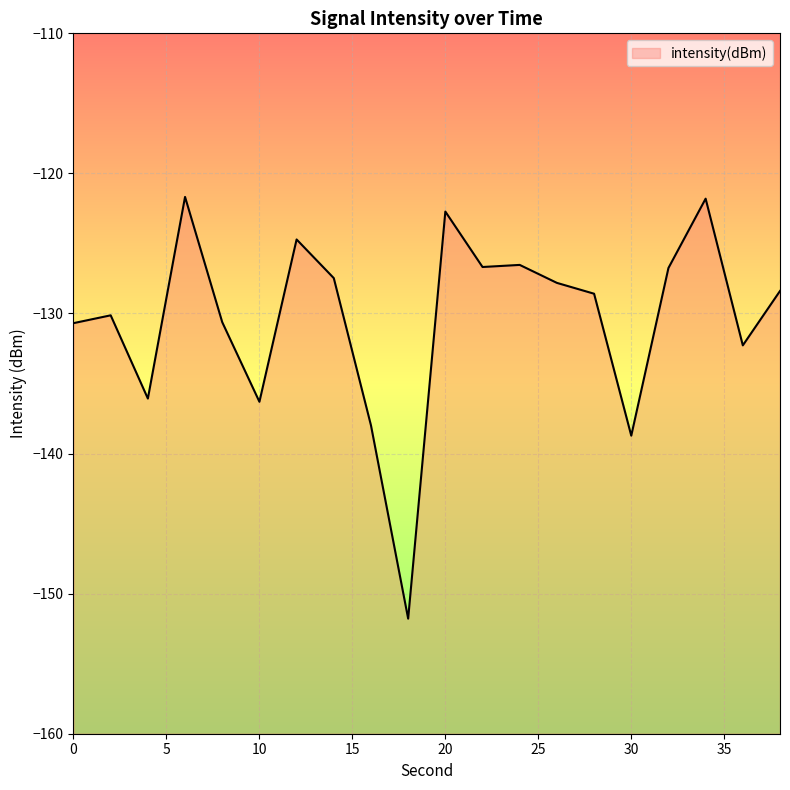

What is the maximum value shown in the chart?

-121.7